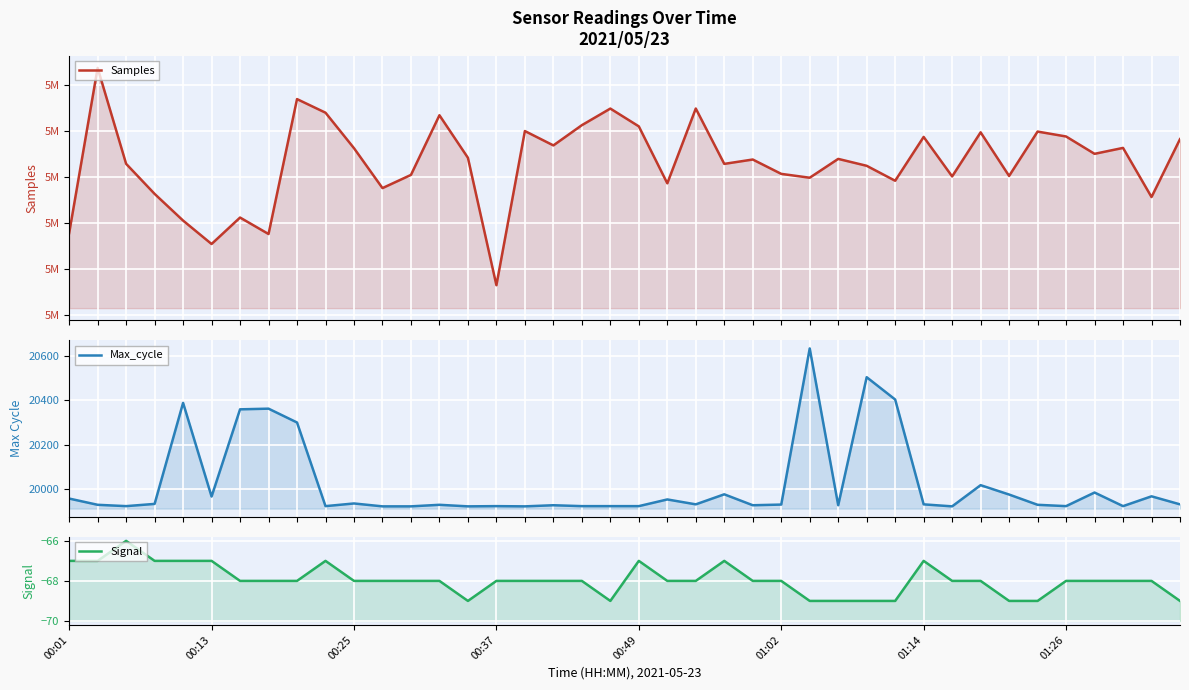

True or false: Max_cycle and Signal cross at least once.

False